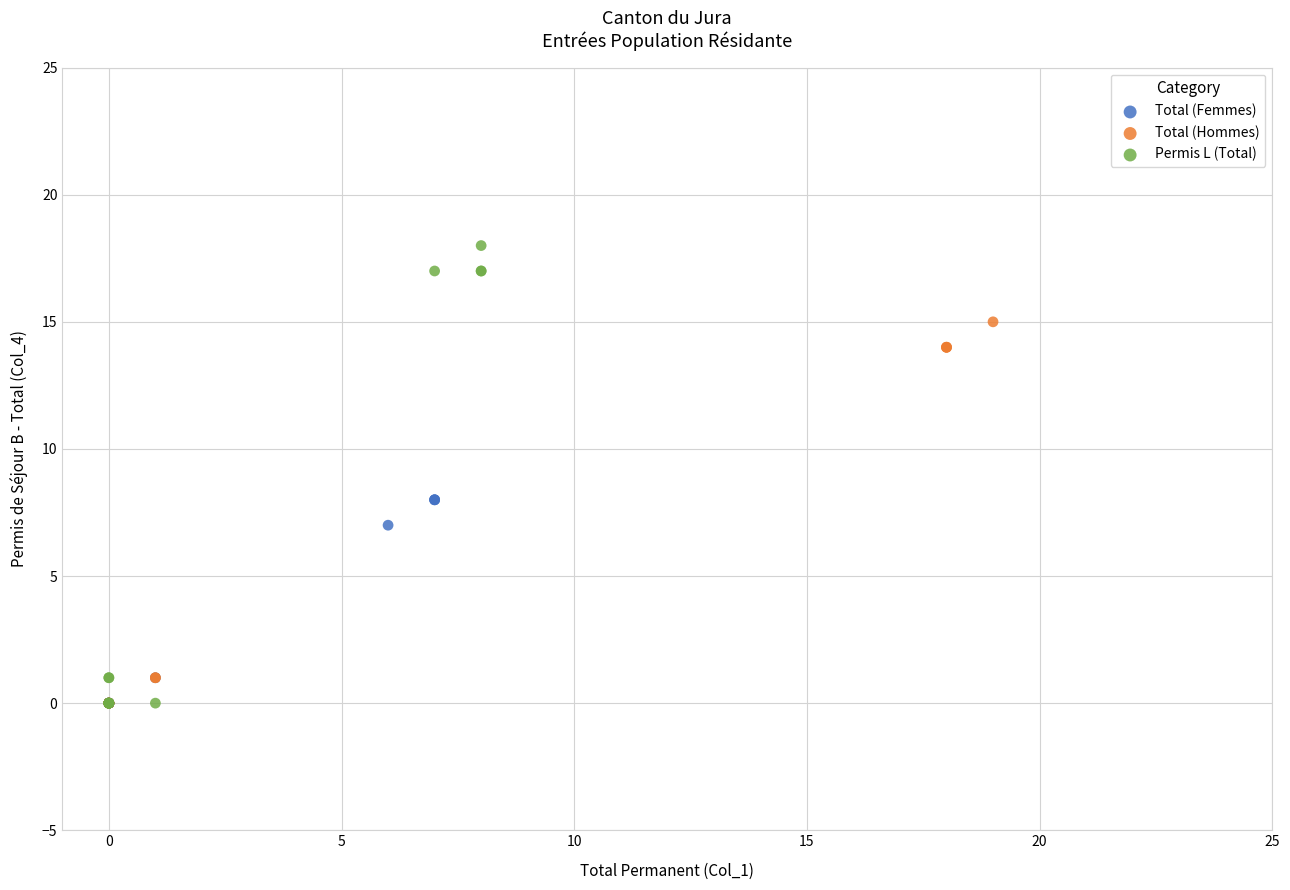

Which series has the widest spread of Y values?

Permis L (Total)